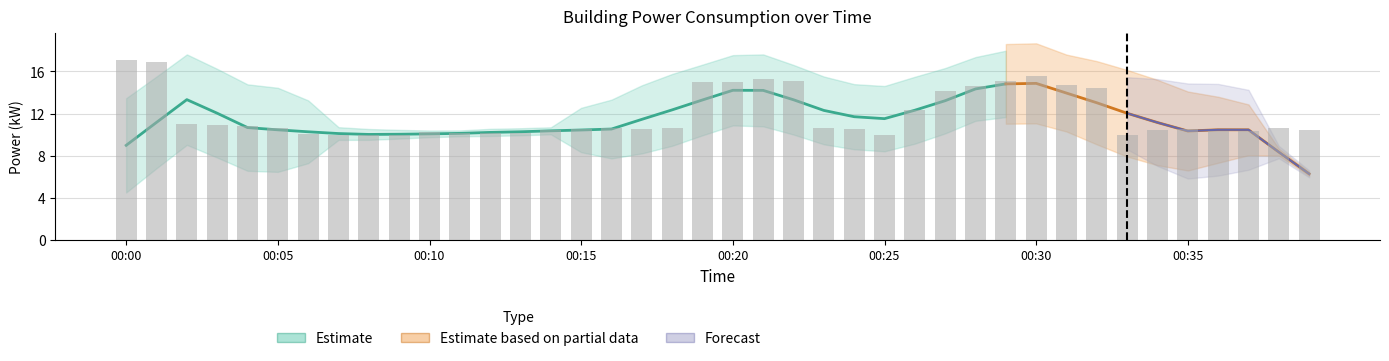

What is the value of the 5th bar from the left?

10.8